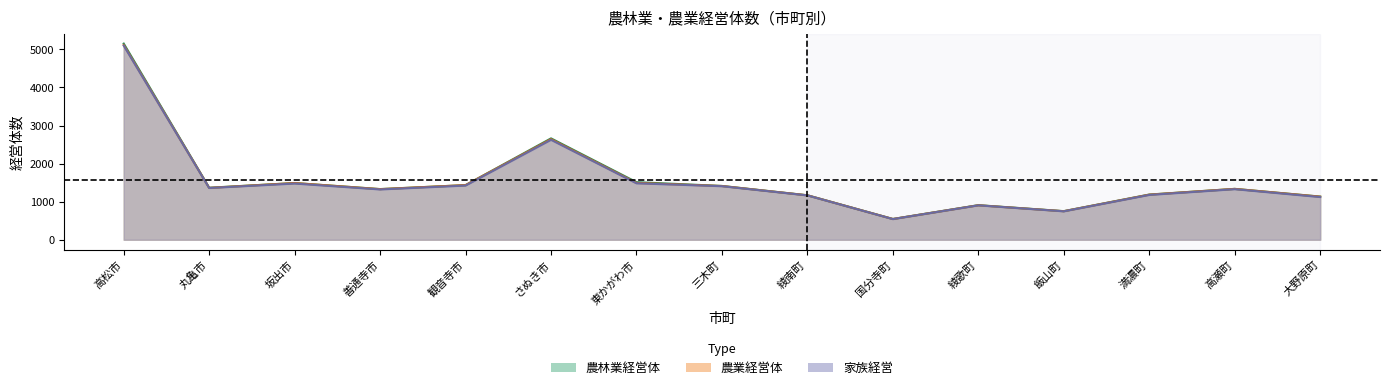

Between 飯山町 and 満濃町, which series saw the biggest shift?

農林業経営体